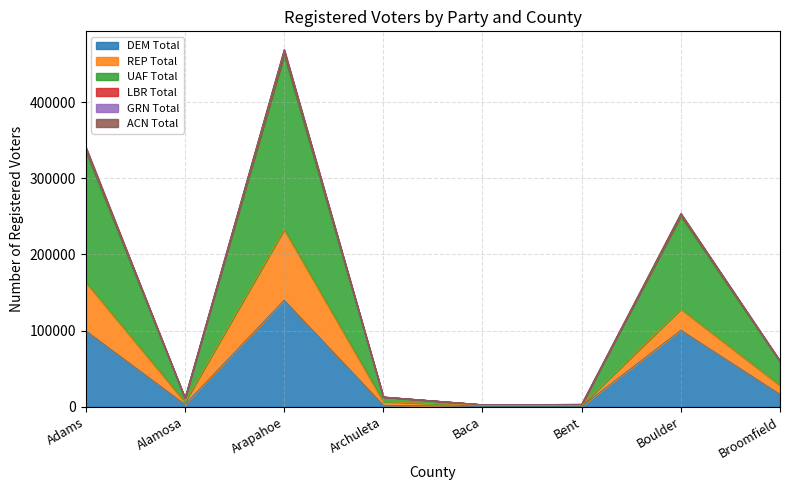

Which series has the largest total across all categories?

UAF Total